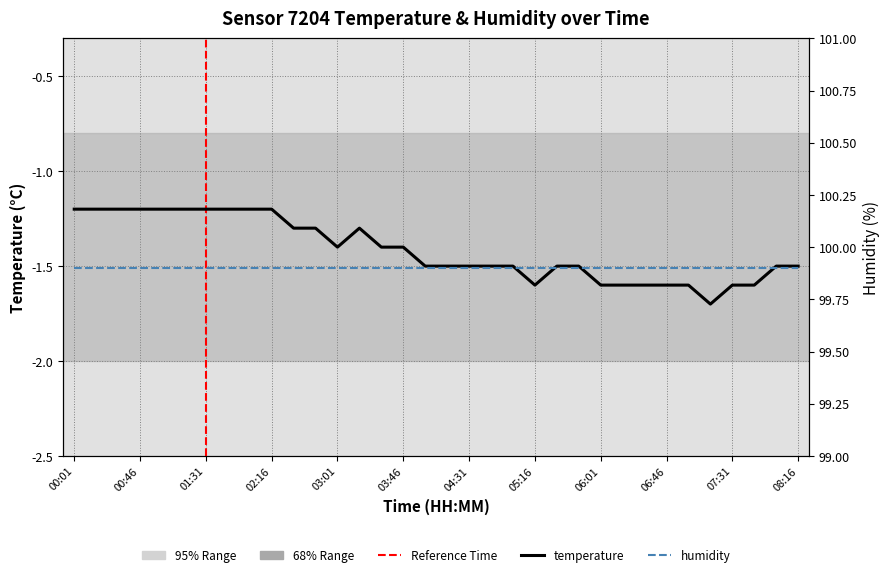

True or false: the data has more than 2 interior local peaks.

False